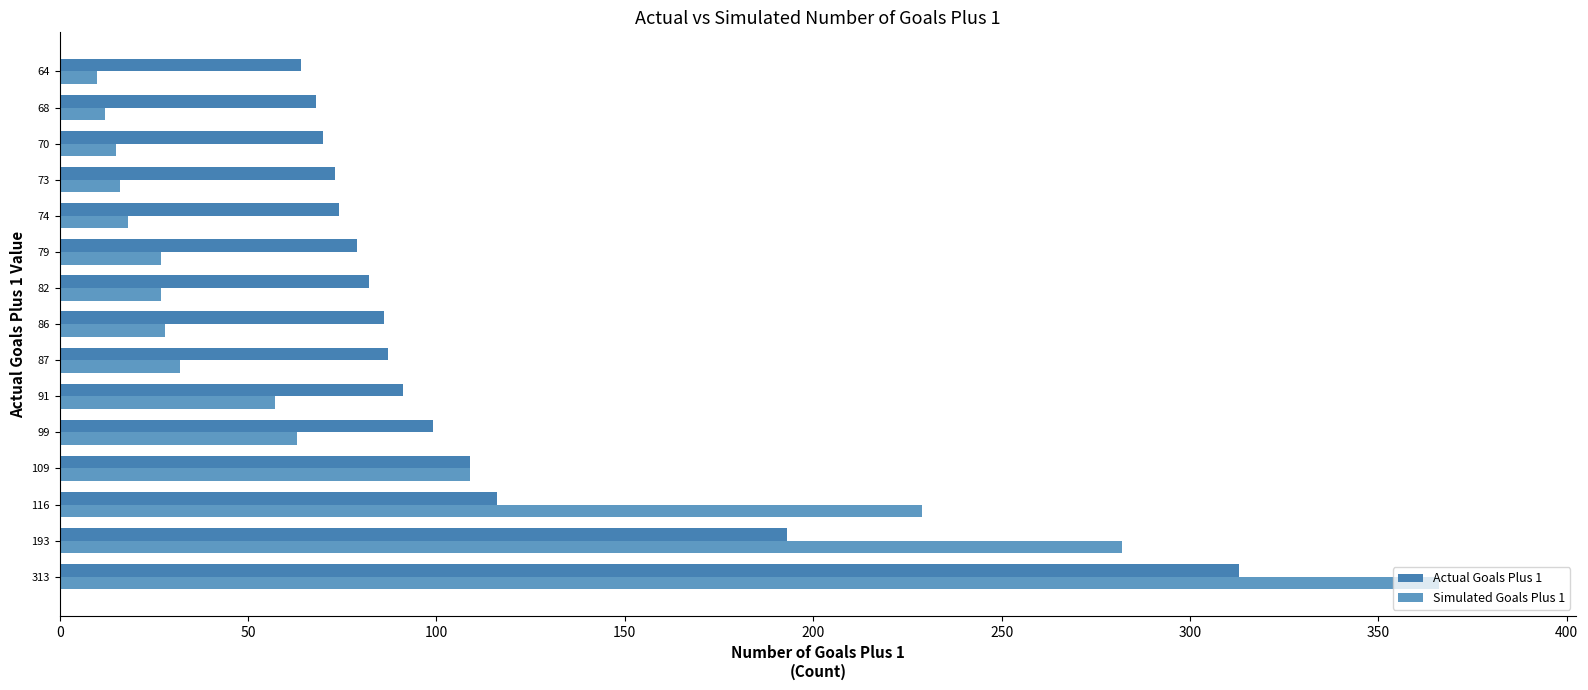

At which category does the chart reach its peak across all series?

313